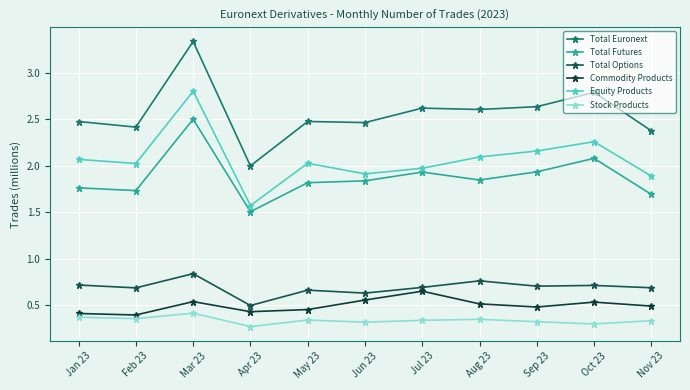

True or false: Commodity Products and Total Futures intersect in this chart.

False